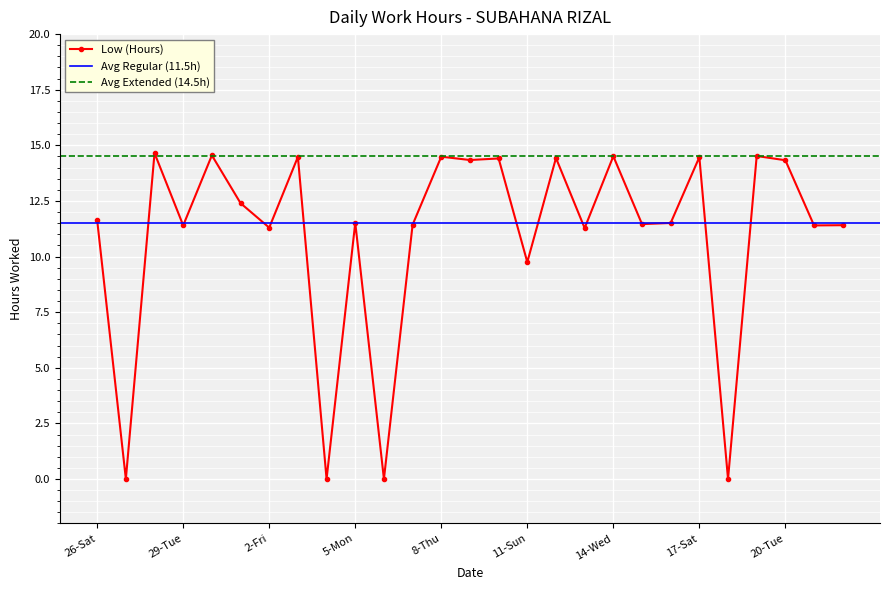

The value at 28-Mon is 9.9. True or false?

False